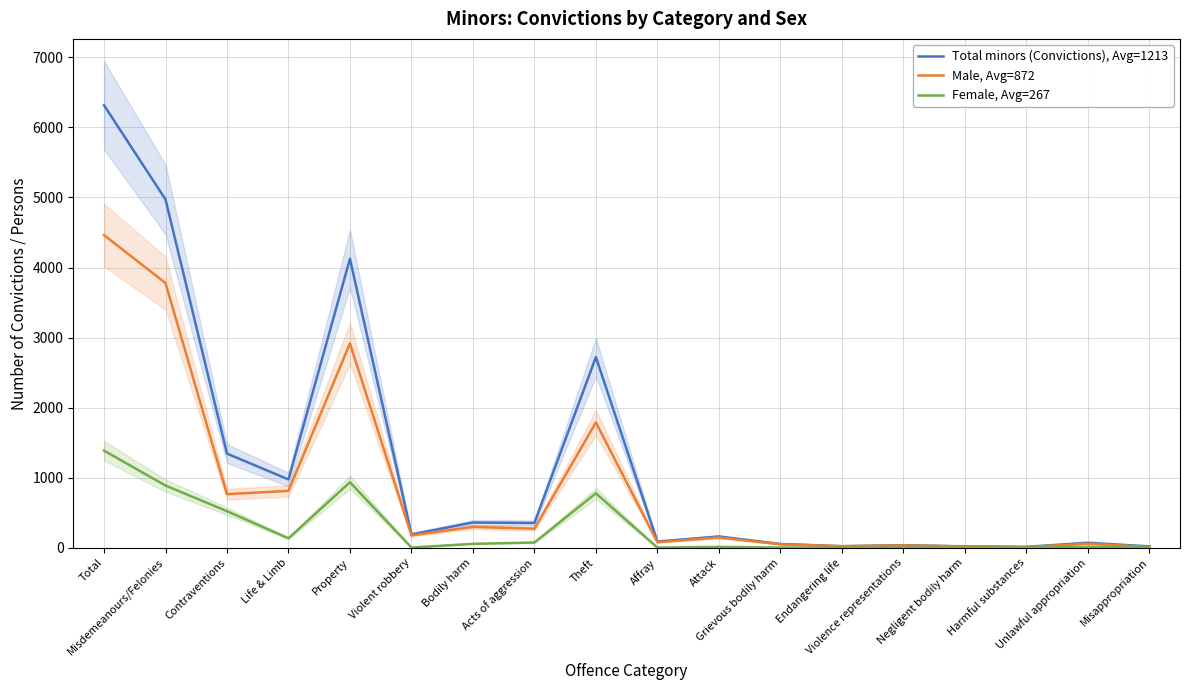

True or false: Male, Avg=872 and Total minors (Convictions), Avg=1213 intersect in this chart.

False